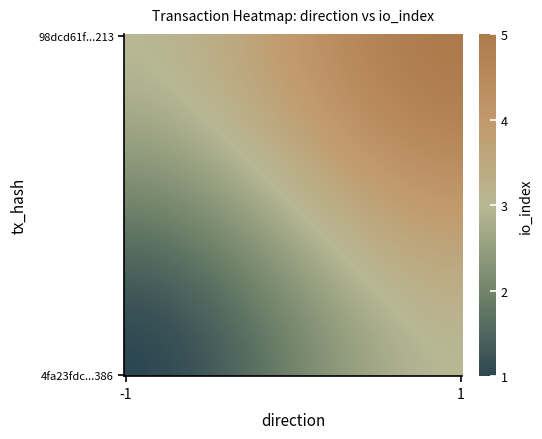

Reading right to left, list all the values displayed in this chart.

4fa23fdc64e1c1bec860e64d205dfec47974386: 1=1	0=-1
98dcd61fcc96cb7118688d29485102efb7db213: 1=5	0=1